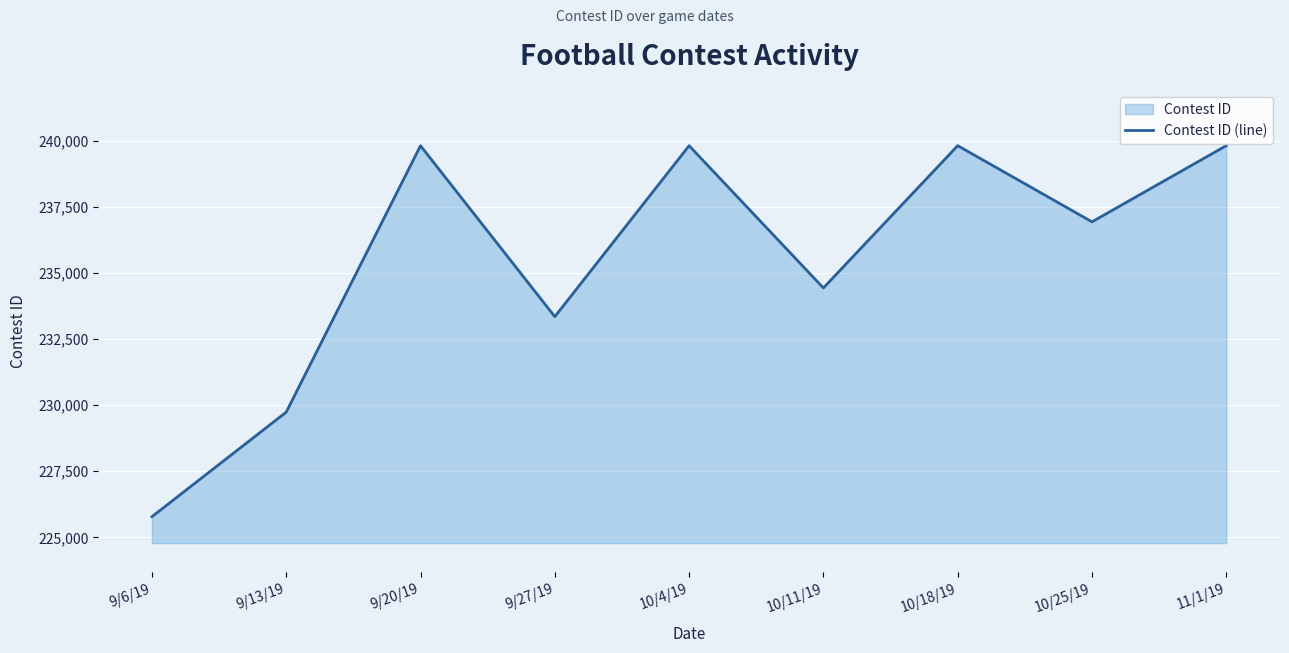

How many lines are shown in the chart?

1